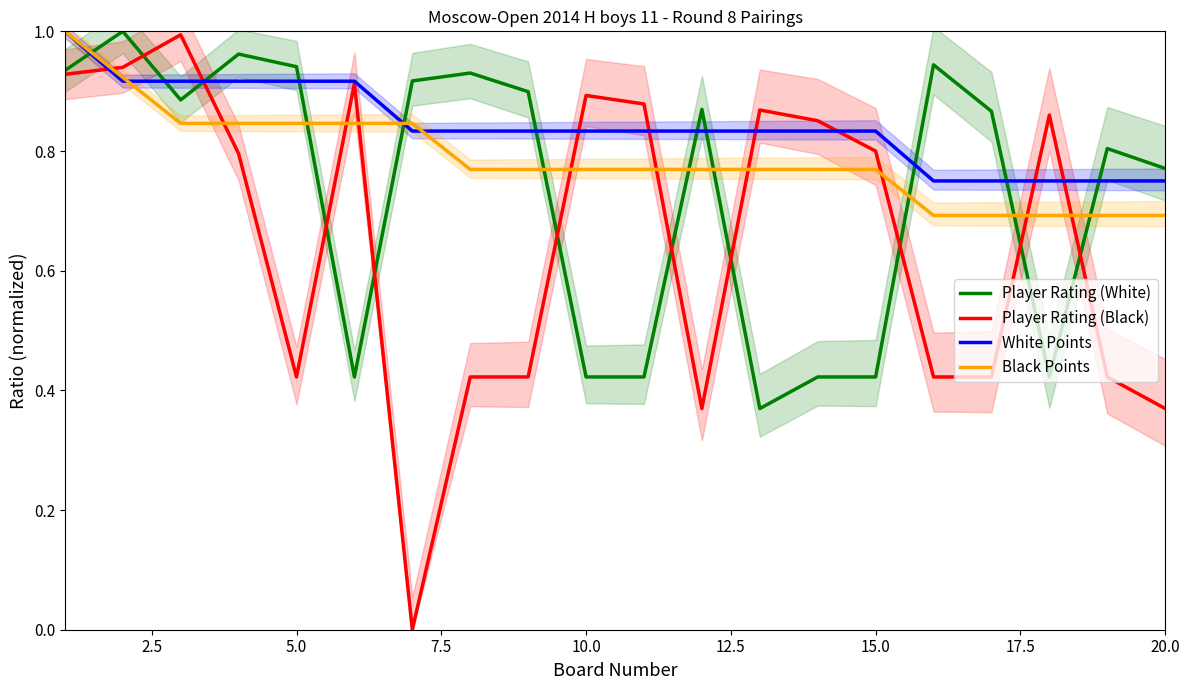

True or false: Player Rating (White) and White Points cross at least once.

True